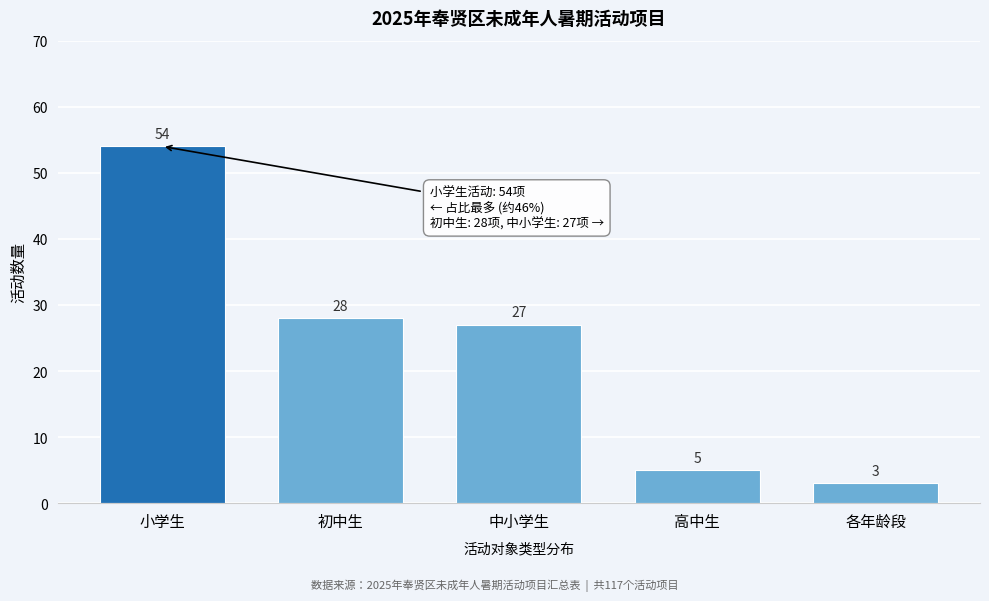

Reading left to right, transcribe all the data shown in this chart.

54	28	27	5	3